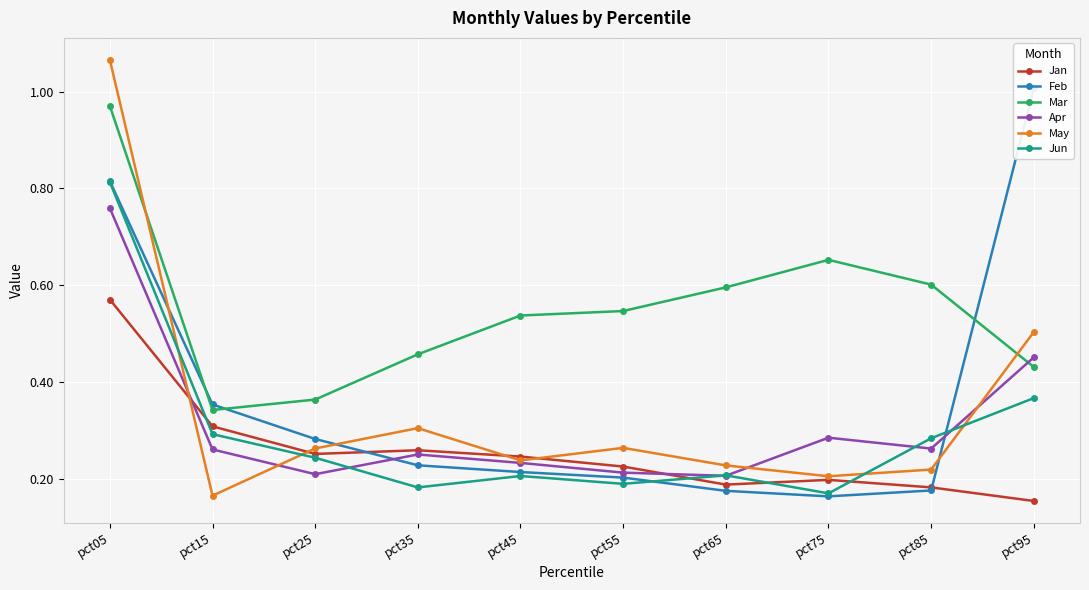

What is the difference between the second highest and minimum values in the Apr series?

0.2